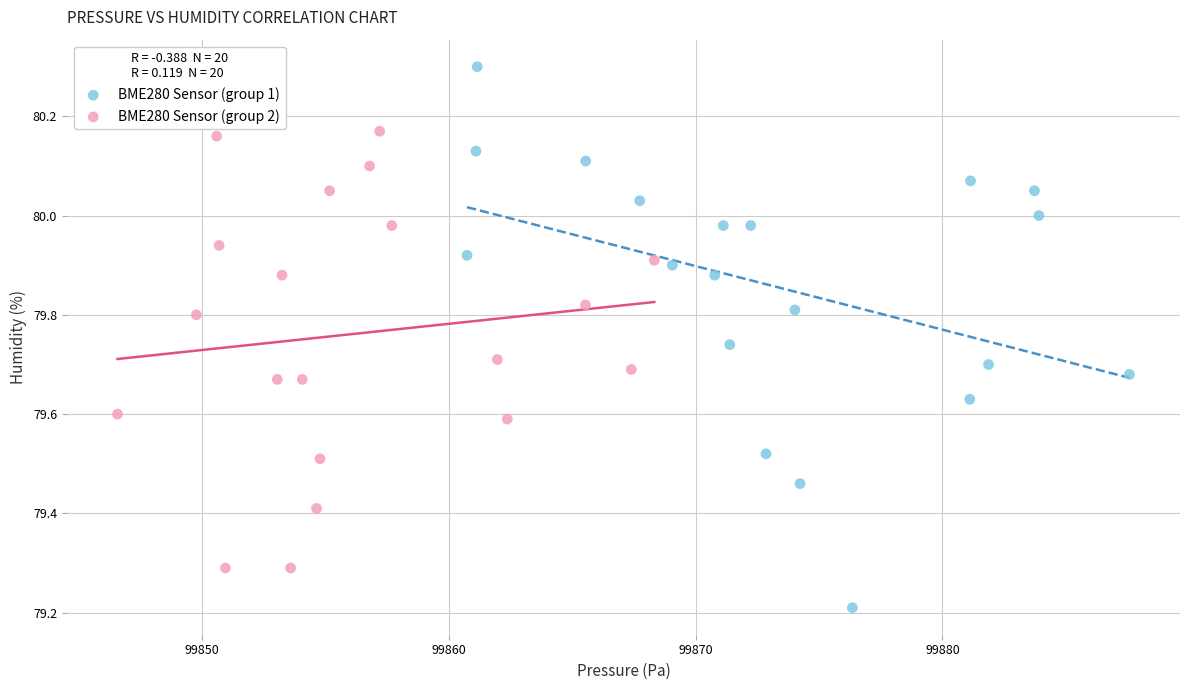

Which series has the widest spread of Y values?

BME280 Sensor (group 1)